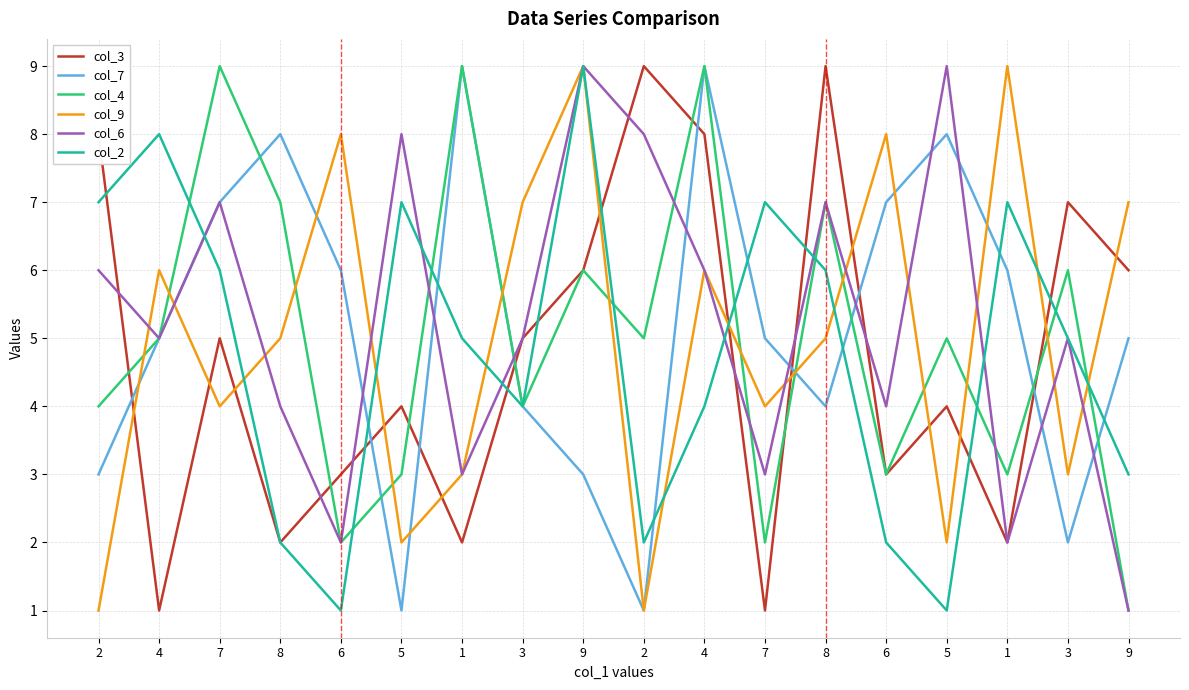

How many intersections are there between col_7 and col_2?

8